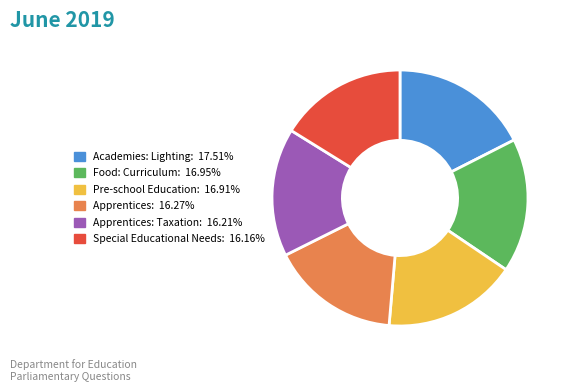

Does any single category account for the majority?

No